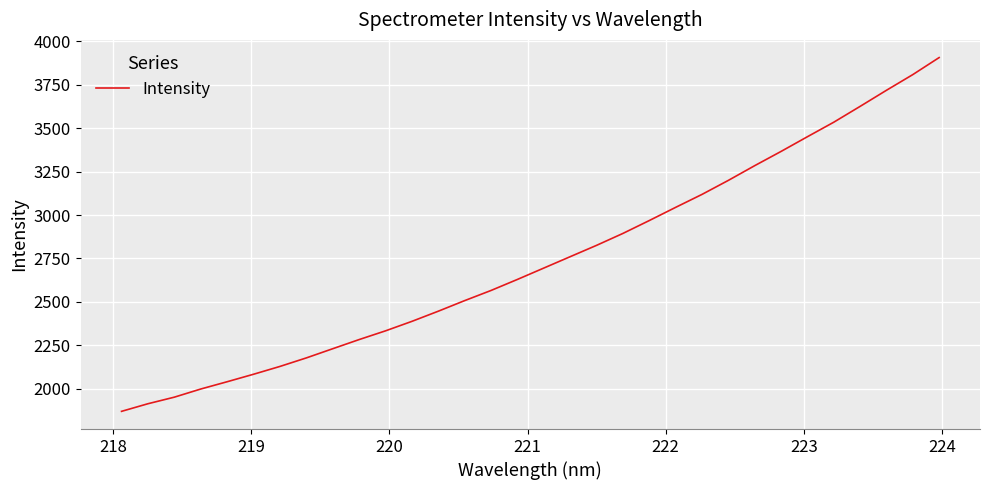

What is the greatest value displayed?

3905.9